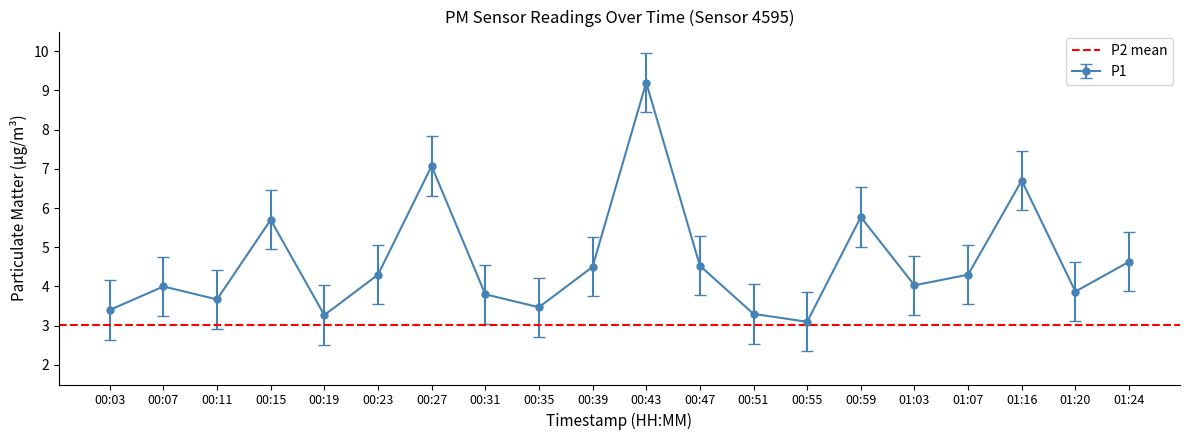

What value does the data have at 00:07?

4.0